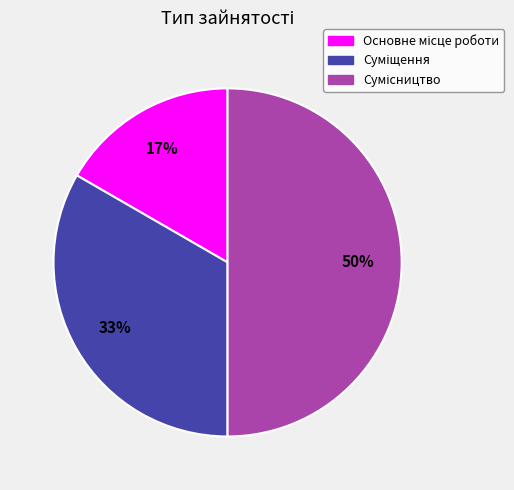

How many segments does this pie chart have?

3